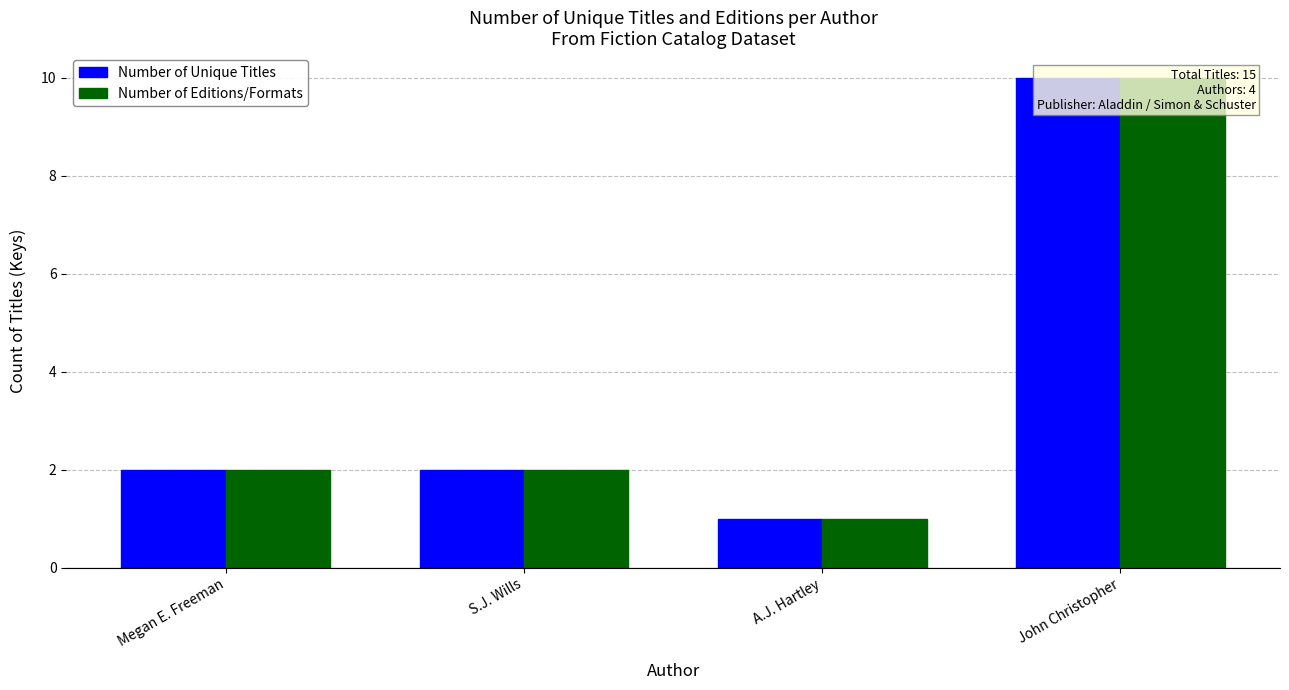

How many categories are shown in the chart?

4